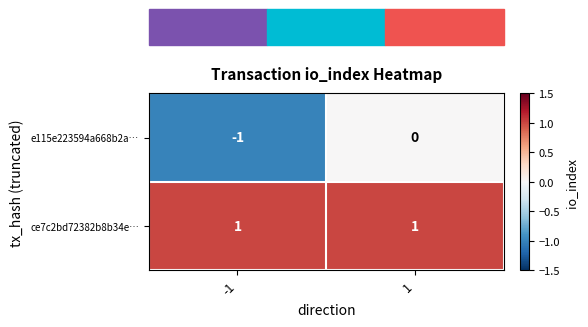

True or false: e115e223594a668b2a… has a value of -1 at -1.

True